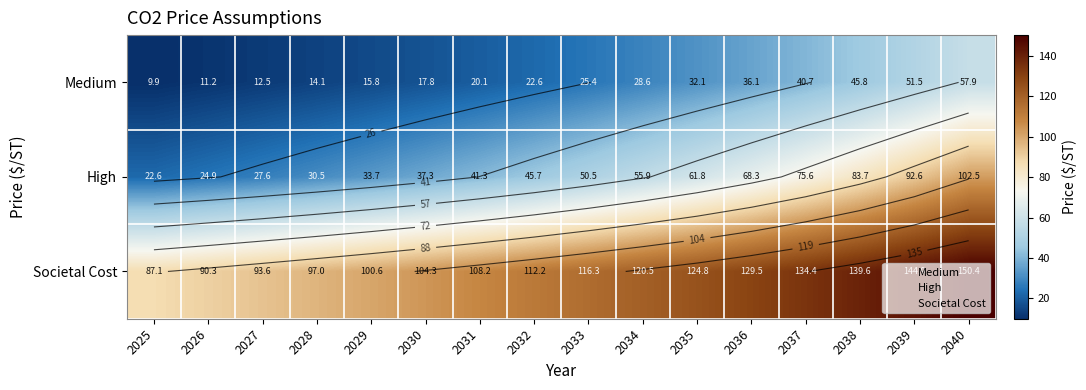

The High series shows 15.9 at 2037. True or false?

False